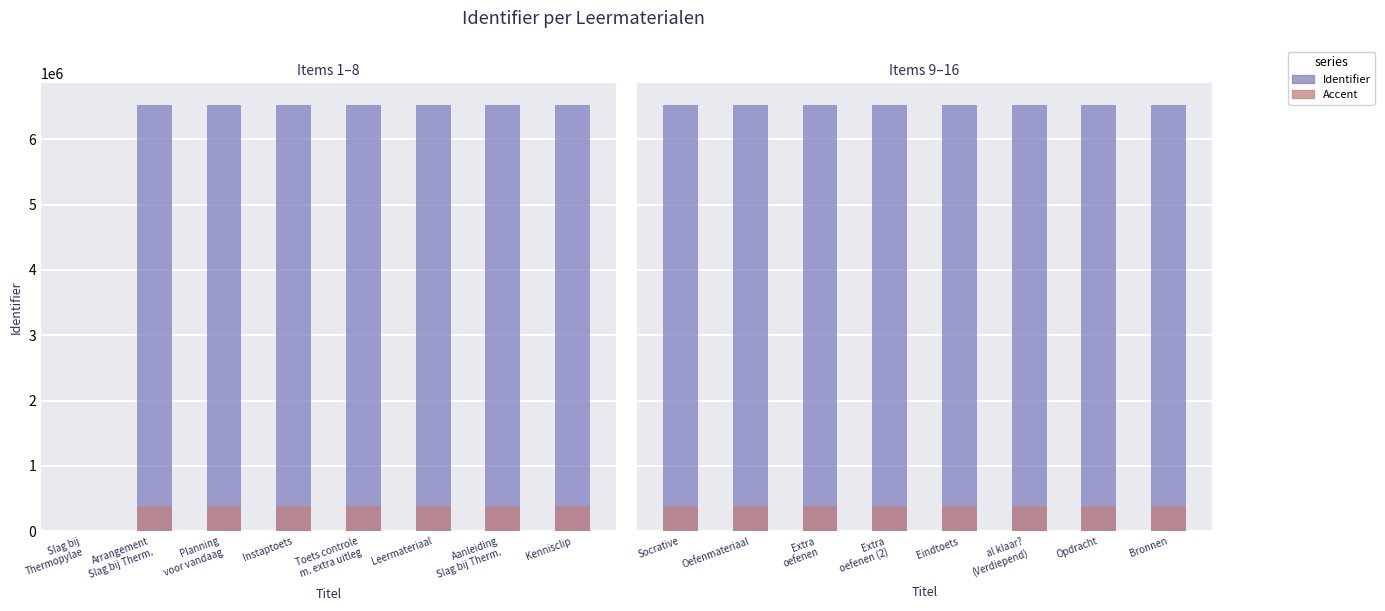

How many values in the Accent series exceed 391714?

4